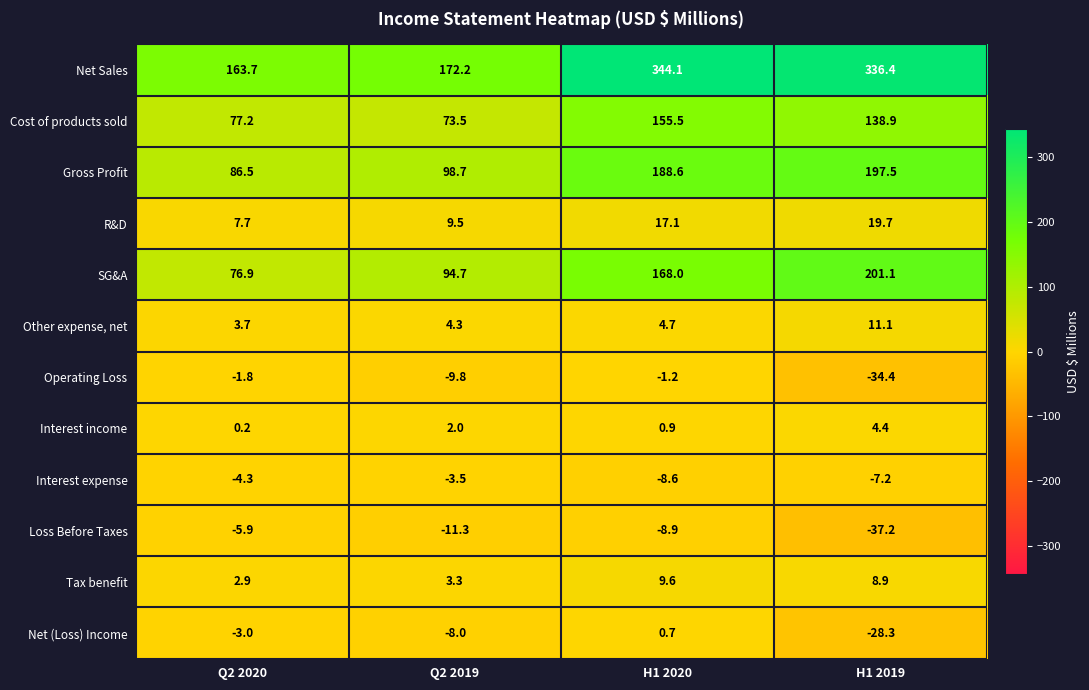

What is the spread (max minus min) of values at H1 2019?

373.6